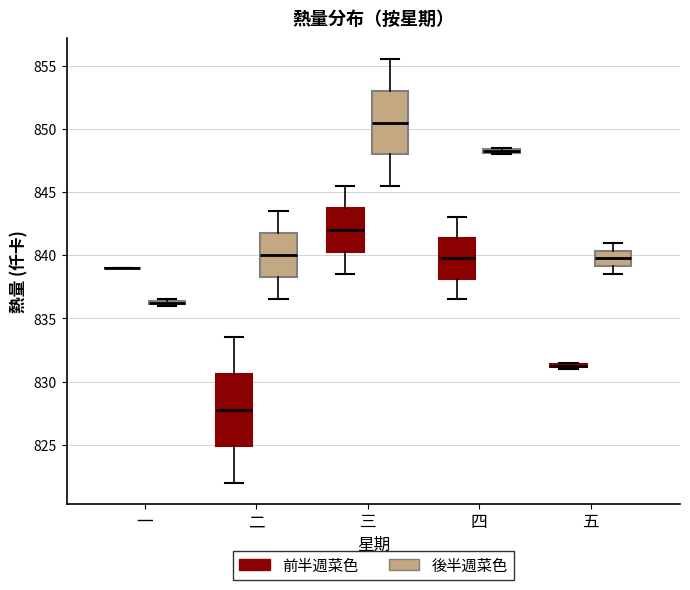

Which box is the tallest, from its lower edge to its upper edge?

二 (前半週菜色)